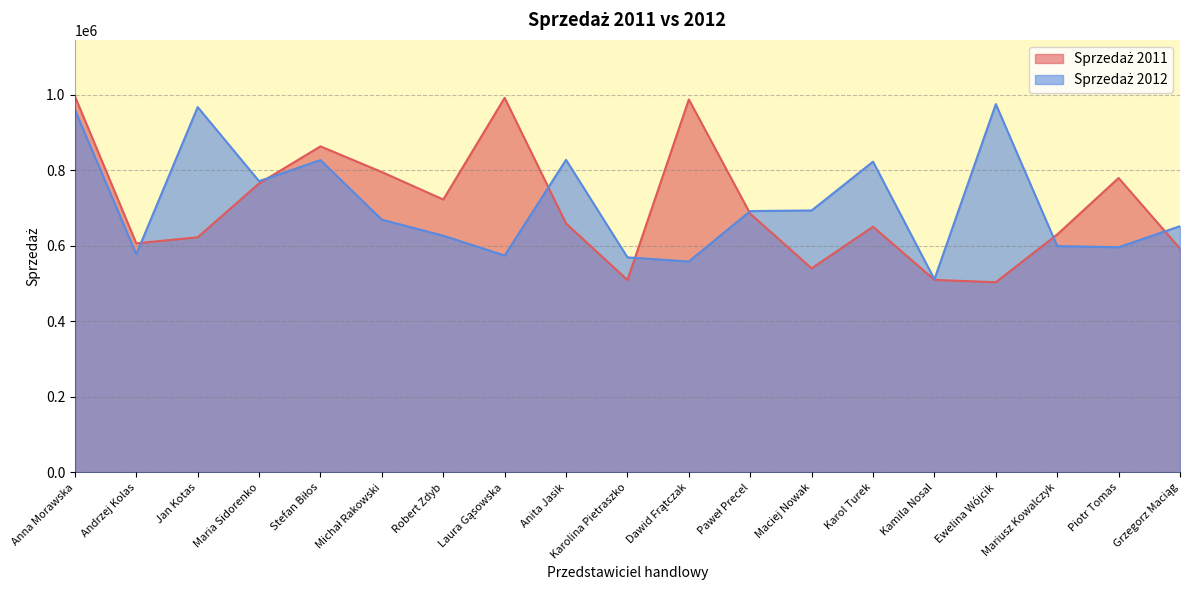

True or false: Sprzedaż 2011 has a value of 630263 at Mariusz Kowalczyk.

True